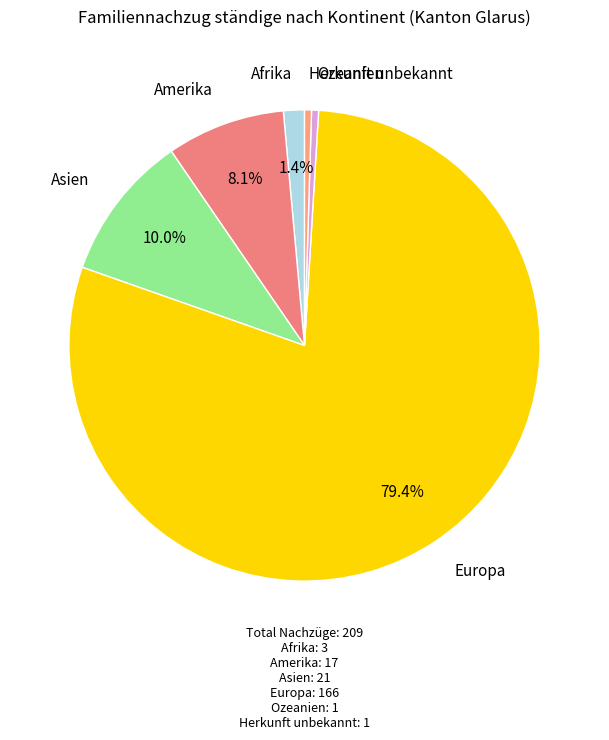

Which category has the biggest portion of the pie?

Europa